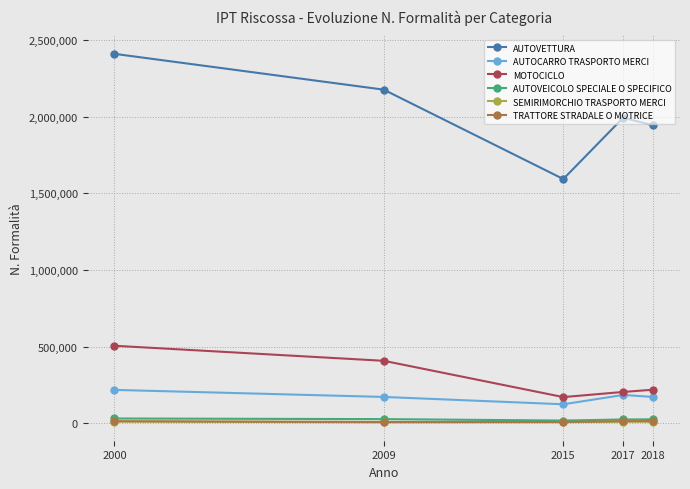

Count the number of categories in the chart.

5